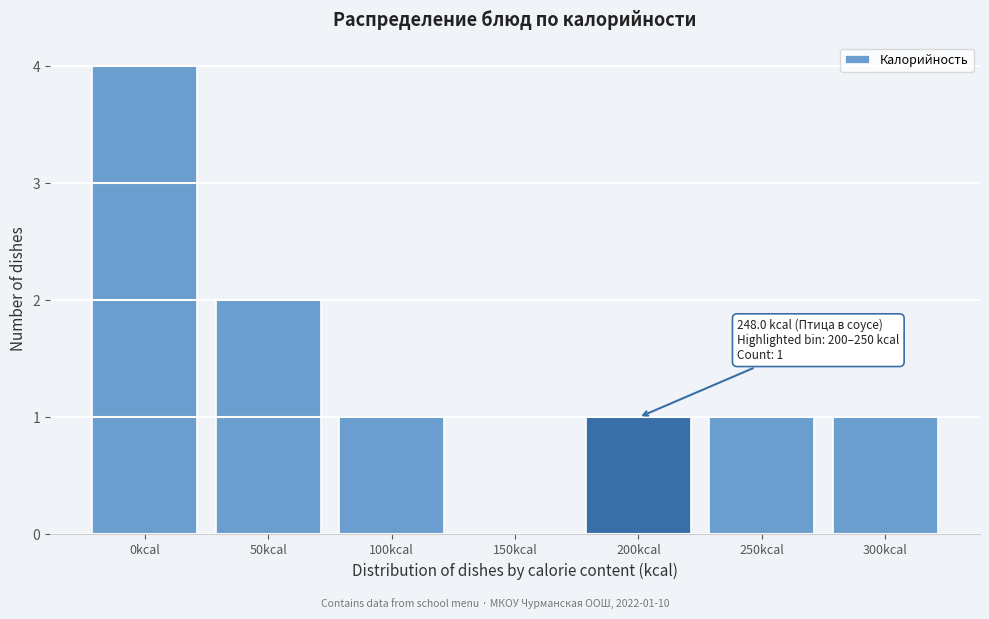

Reading left to right, list all the values displayed in this chart.

0kcal=4	50kcal=2	100kcal=1	150kcal=0	200kcal=1	250kcal=1	300kcal=1